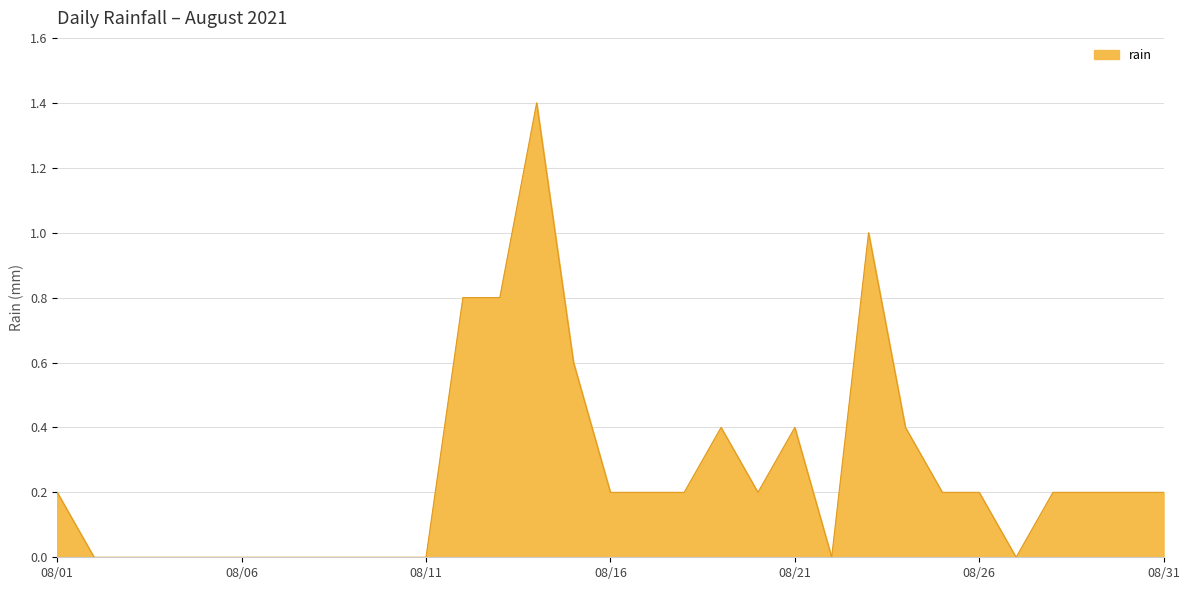

What is the difference between the maximum and minimum values?

1.4